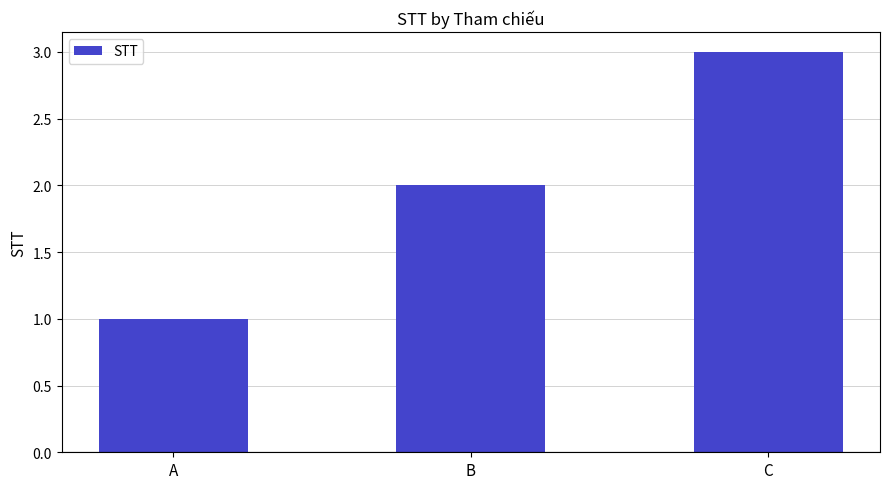

Reading right to left, what are all the values shown in this chart?

3	2	1